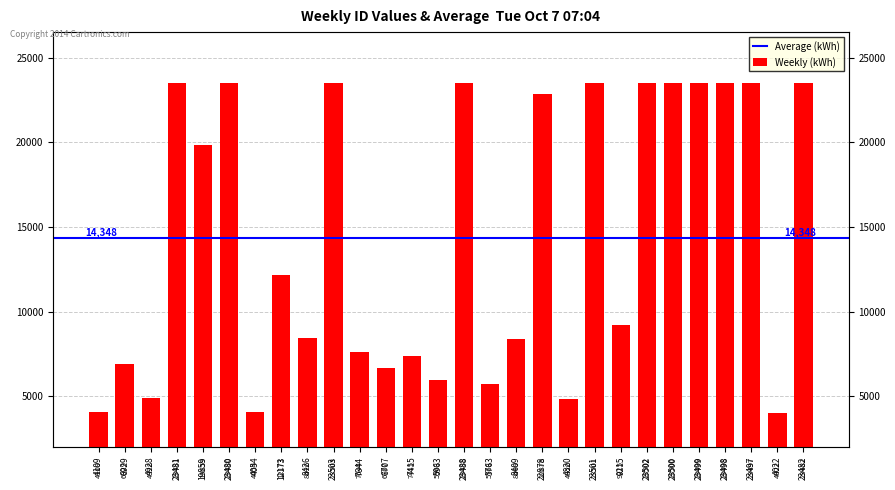

Which has a higher value, 4022 or 4928?

4928